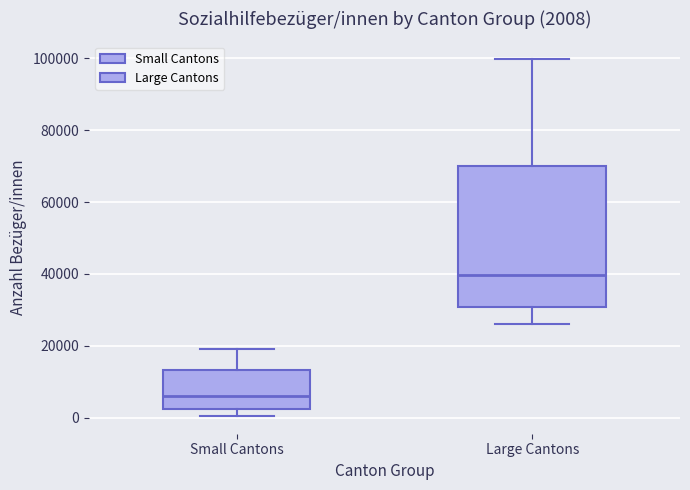

Comparing the boxes themselves (not the whiskers), which one is the tallest?

Large Cantons